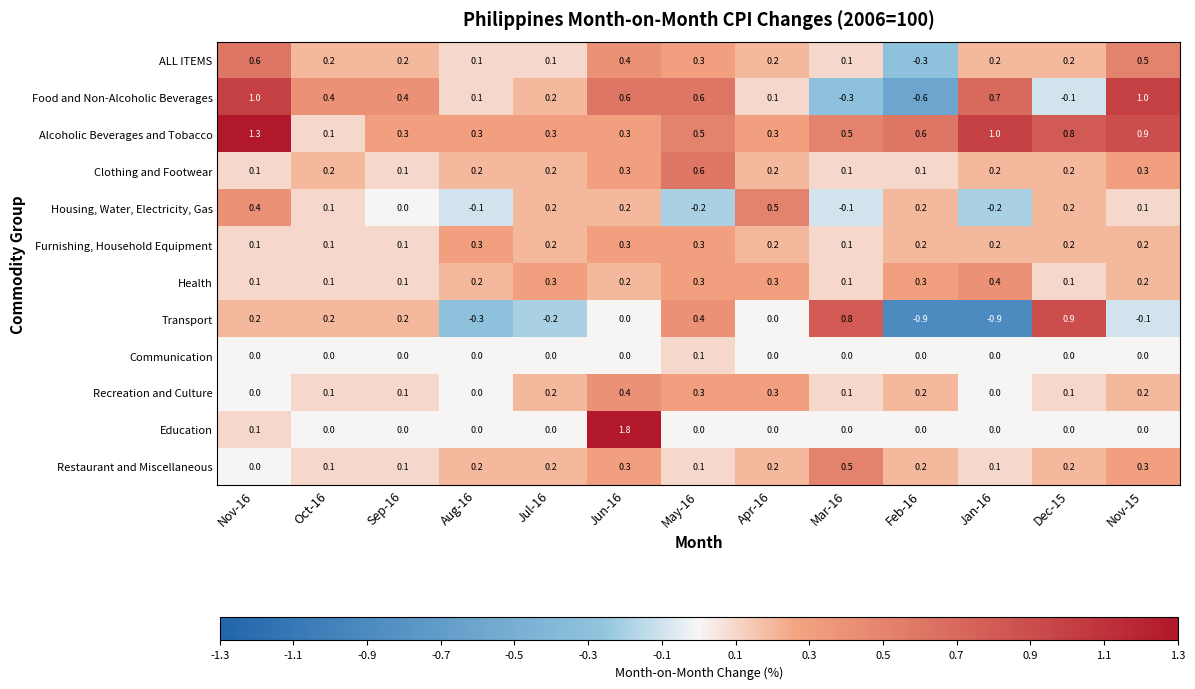

The Restaurant and Miscellaneous series shows 0.0 at Nov-16. True or false?

True